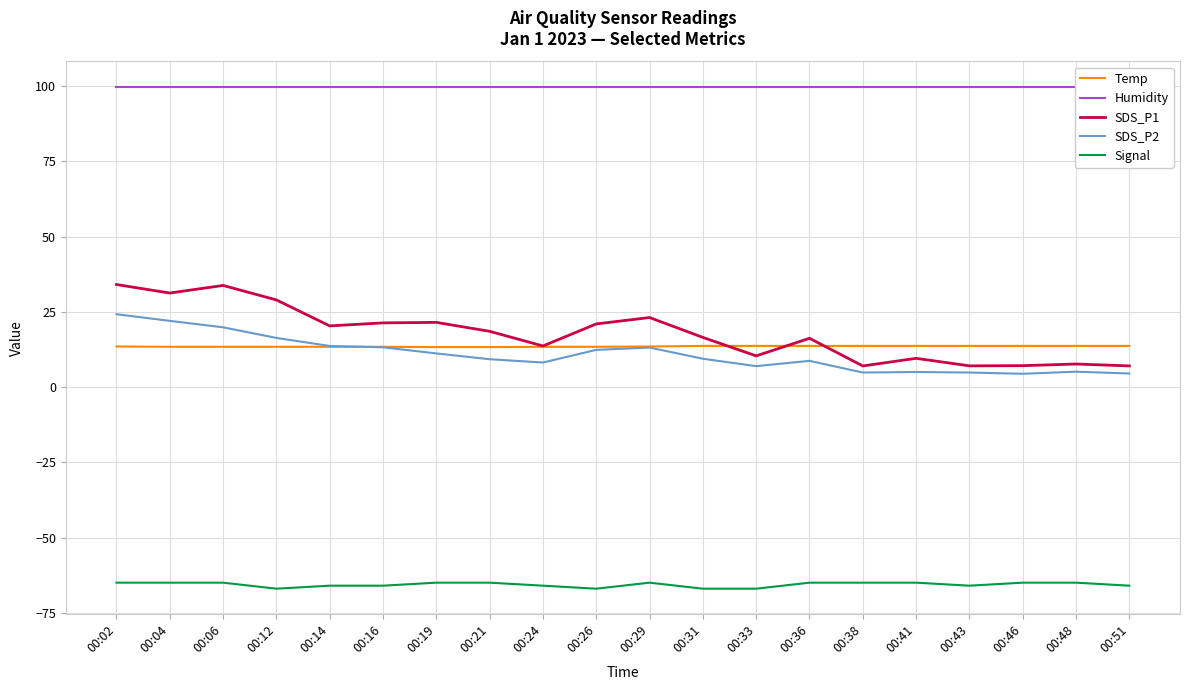

Which has a higher value, 00:43 or 00:06?

00:43